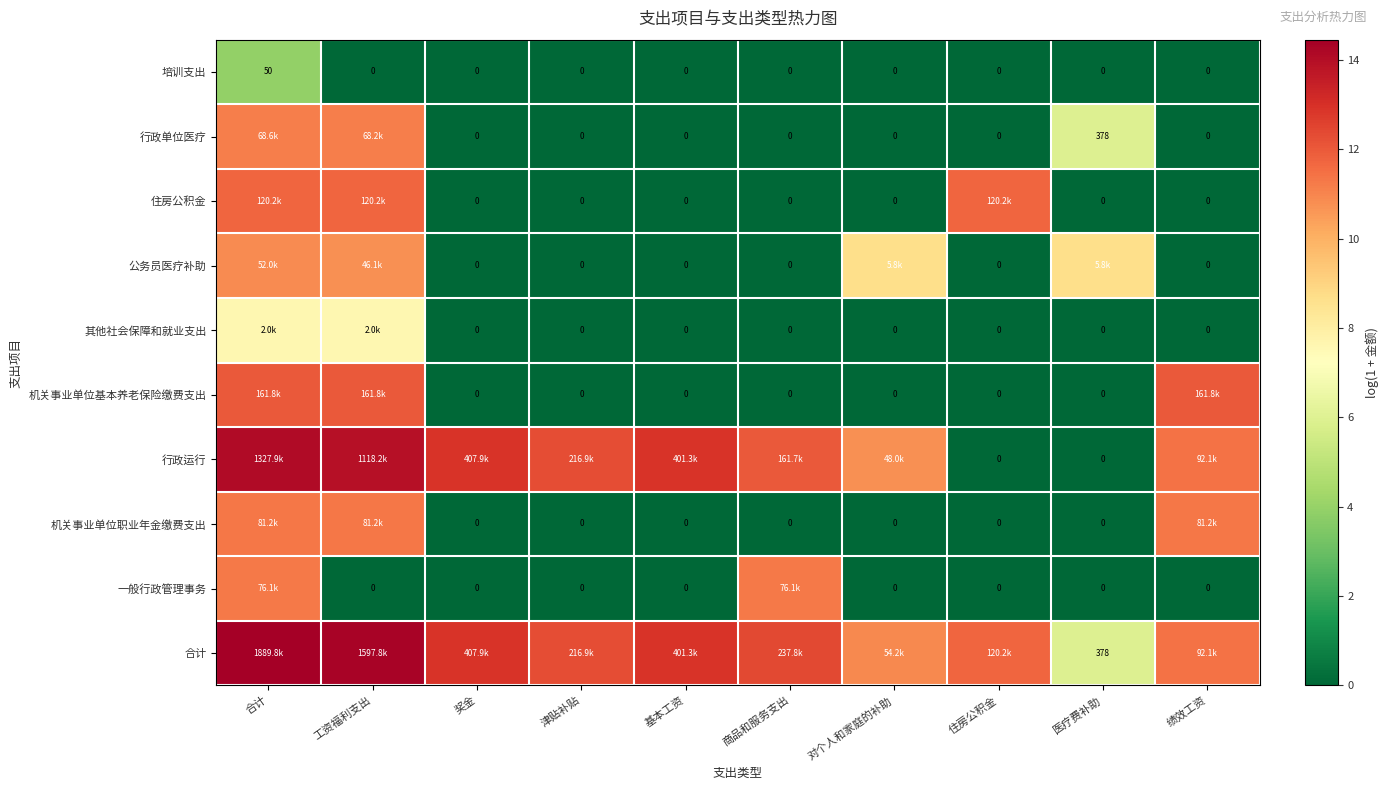

What is the total value across all series at 合计?

108.3